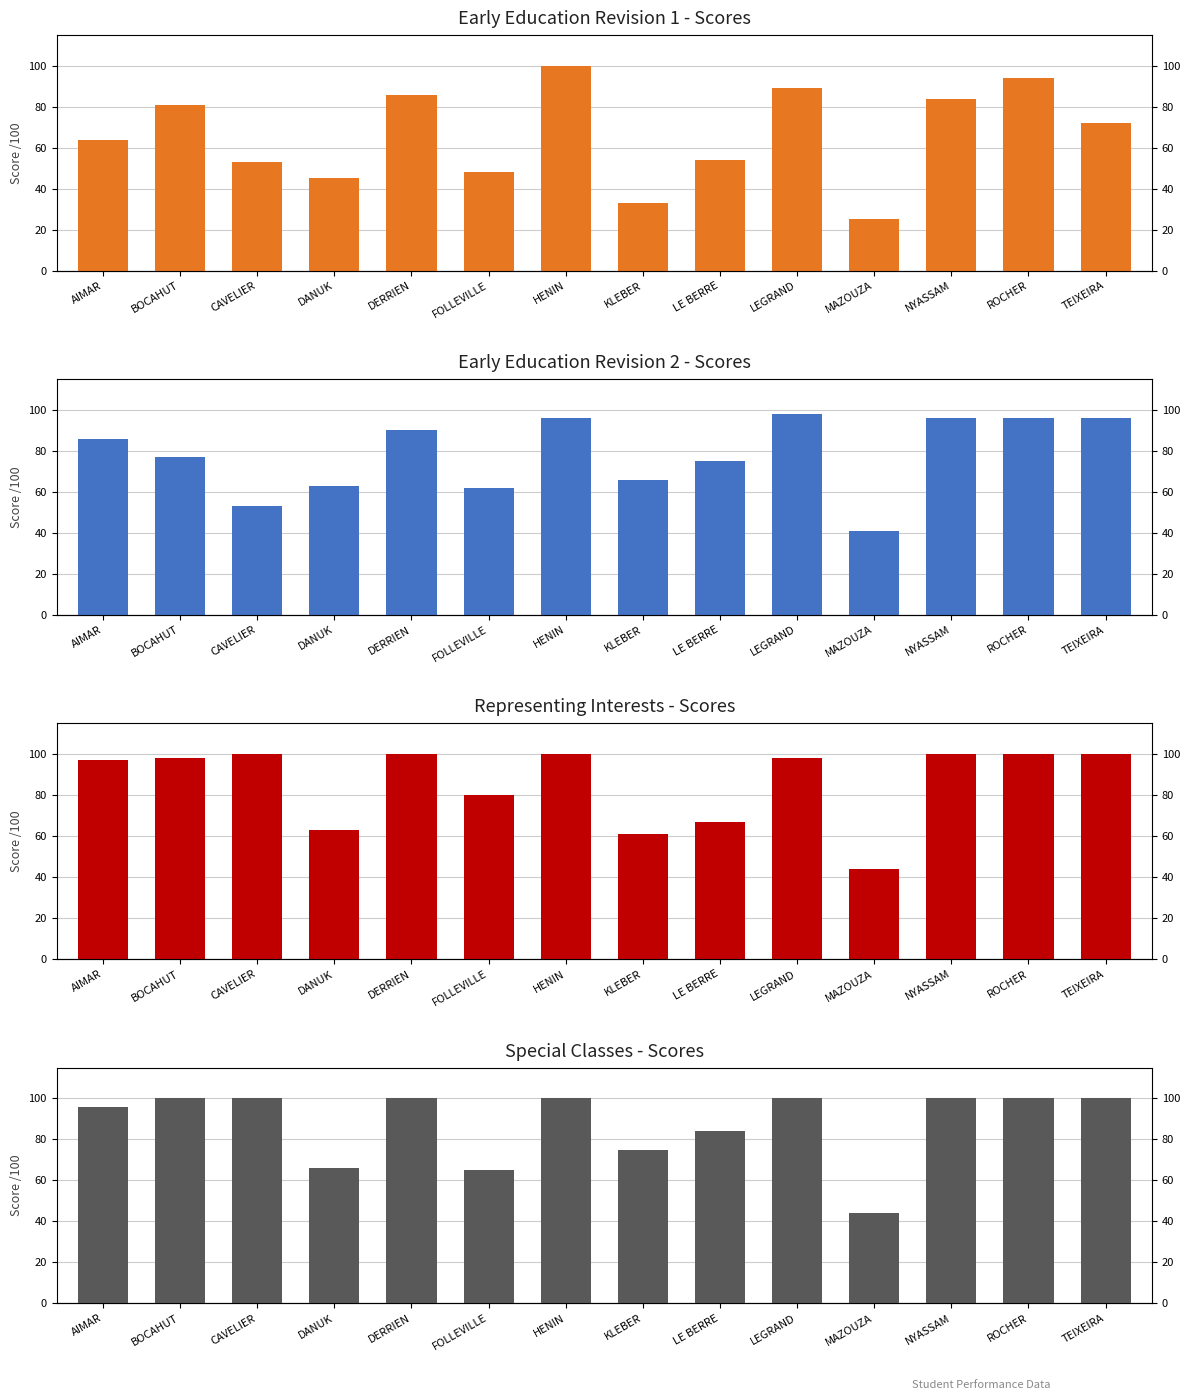

The Early Edu Rev2 Score series shows 134 at LE BERRE. True or false?

False